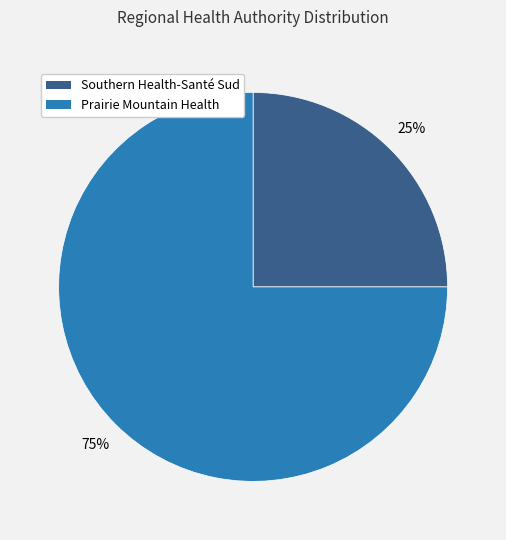

To the nearest percent, what is the difference between the largest and smallest slice percentages?

50%